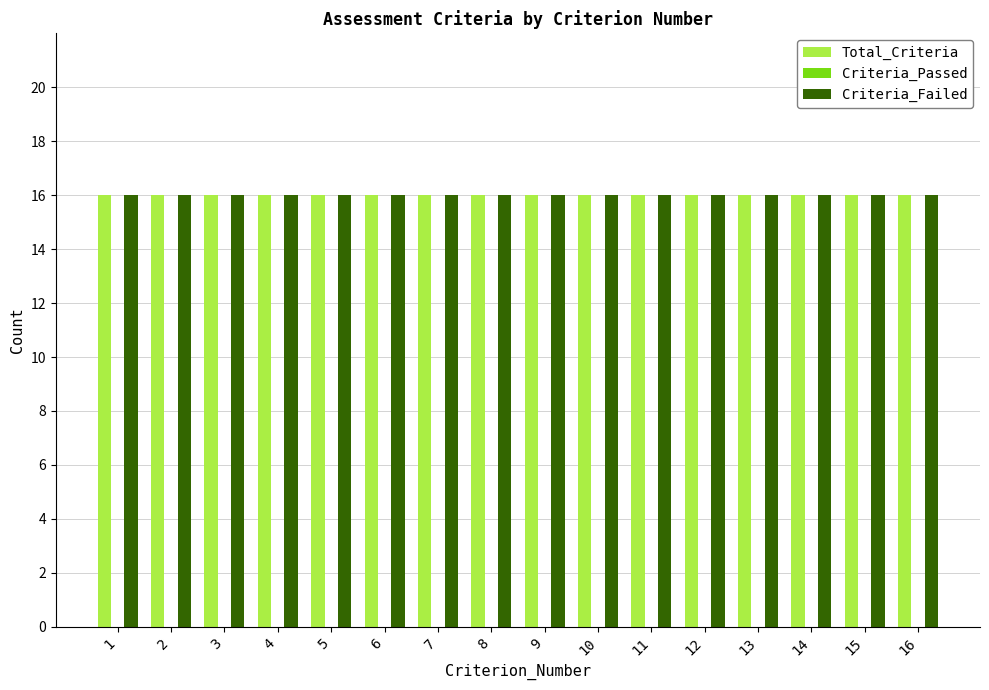

Which series has the widest spread of values?

Total_Criteria